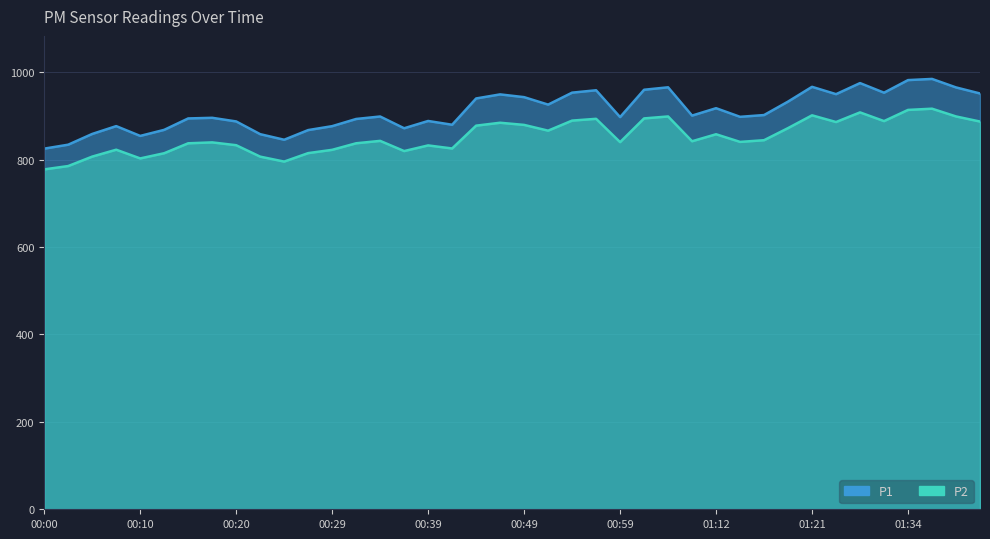

True or false: P1 and P2 intersect in this chart.

False